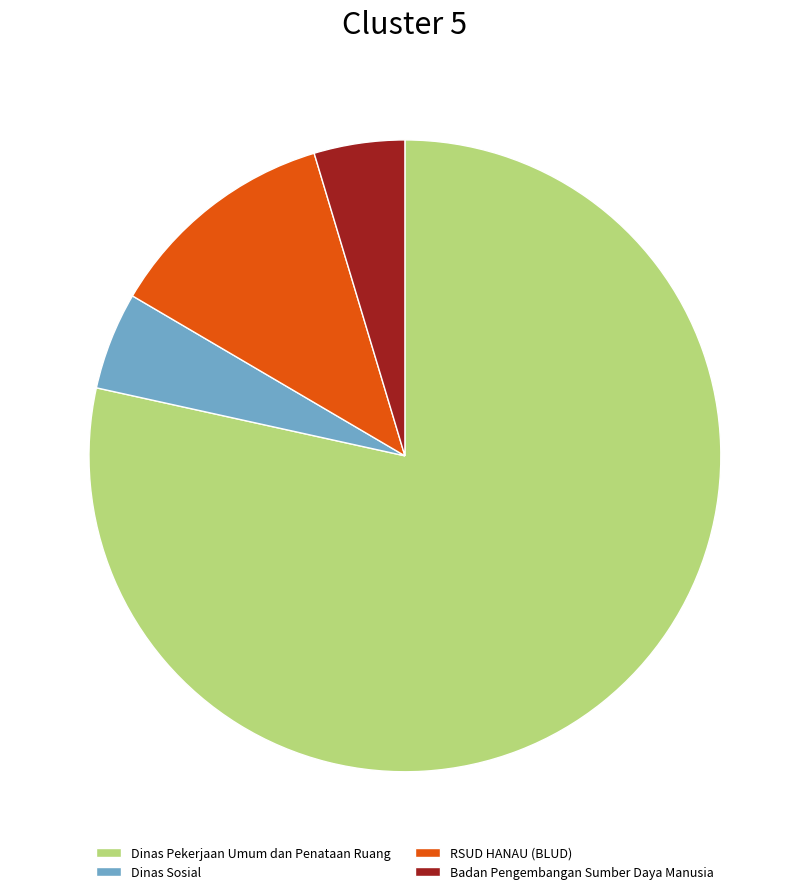

Is the sum of RSUD HANAU (BLUD) and Dinas Pekerjaan Umum dan Penataan Ruang greater than half?

Yes